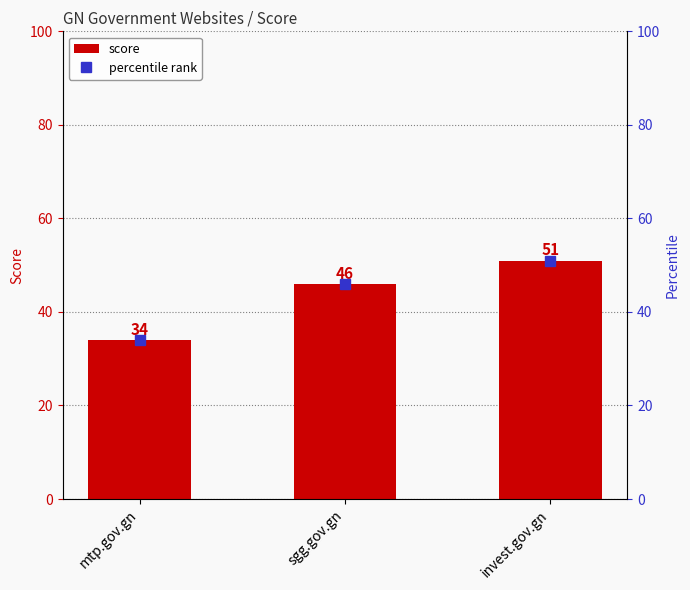

List the labels in order of score value, smallest first.

mtp.gov.gn, sgg.gov.gn, invest.gov.gn